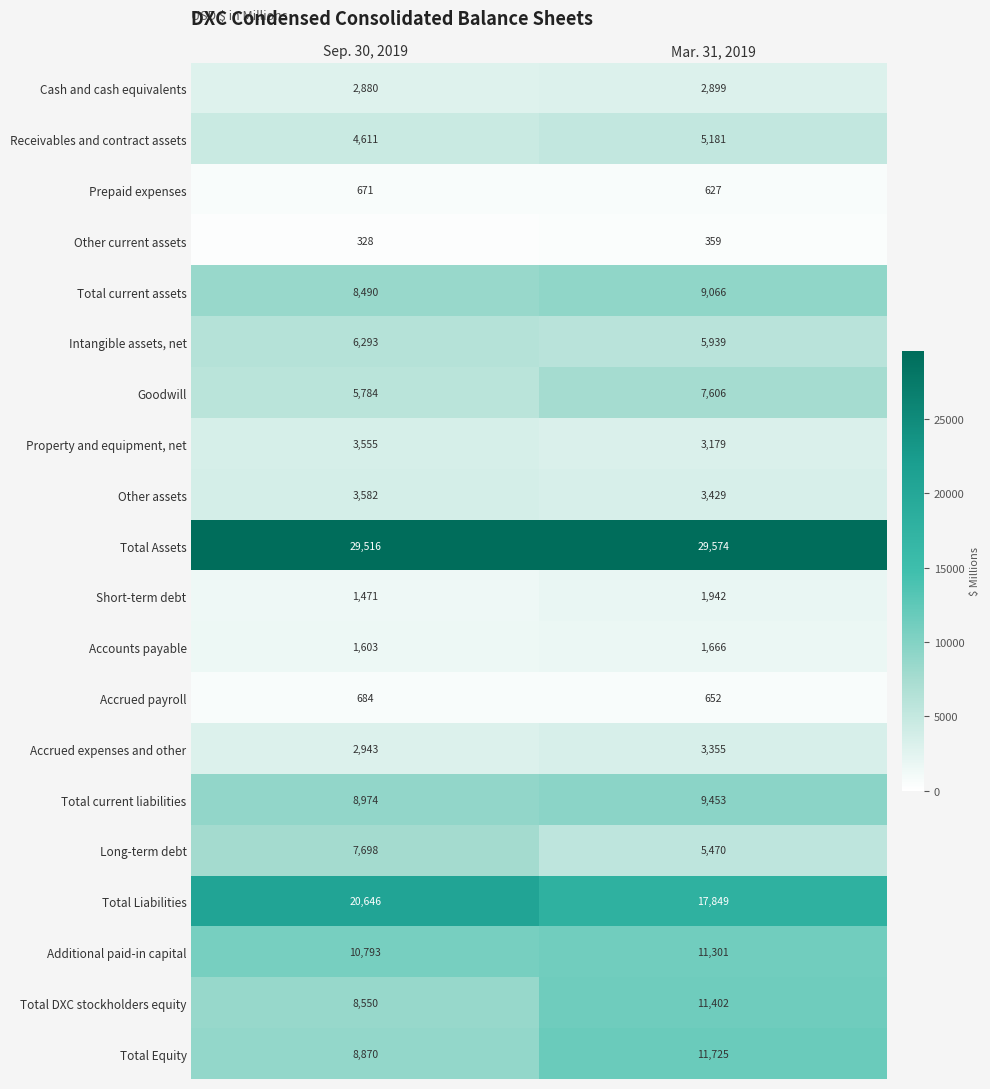

At which category is the sum across all series the highest?

Mar. 31, 2019